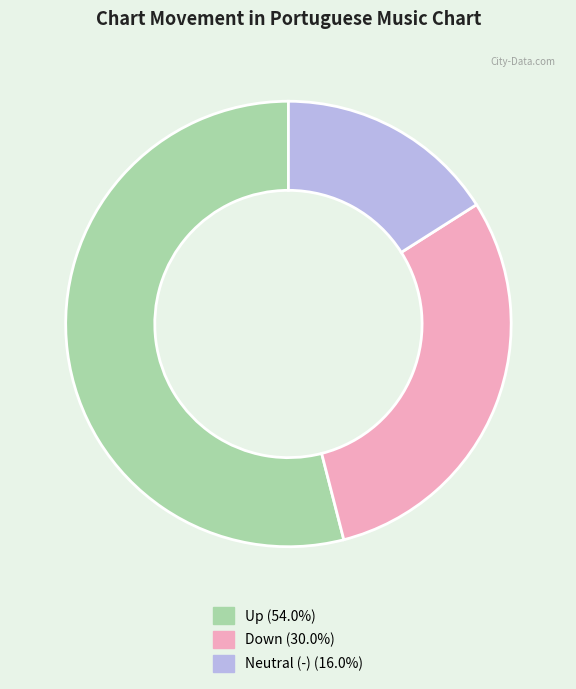

How many slices are in this pie chart?

3